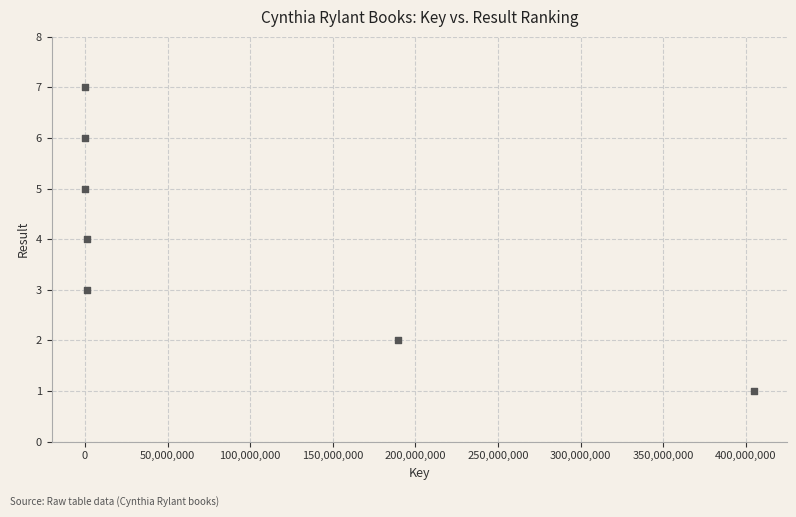

What is the average Y value?

4